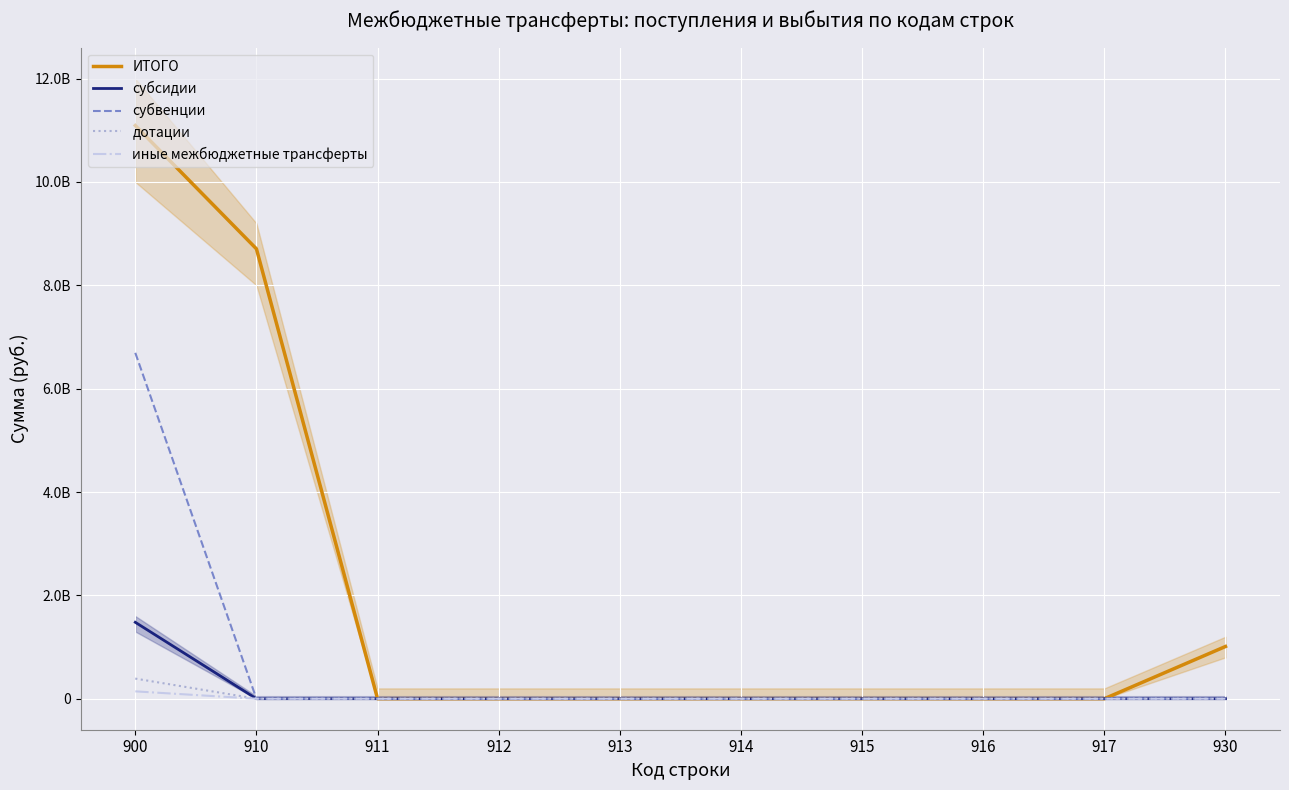

True or false: субсидии and иные межбюджетные трансферты cross at least once.

False